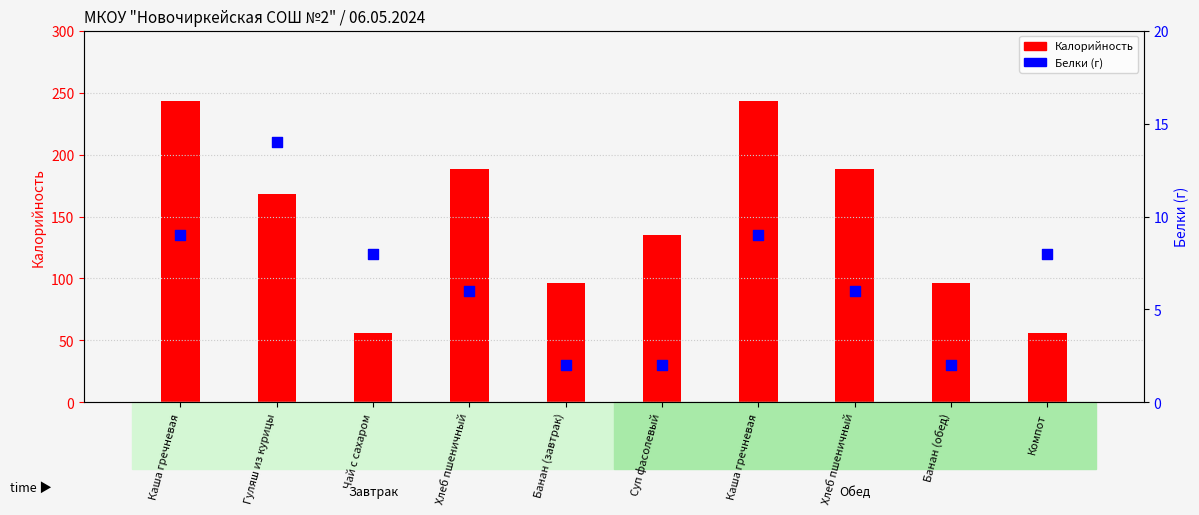

At how many categories does at least one series exceed 4?

10